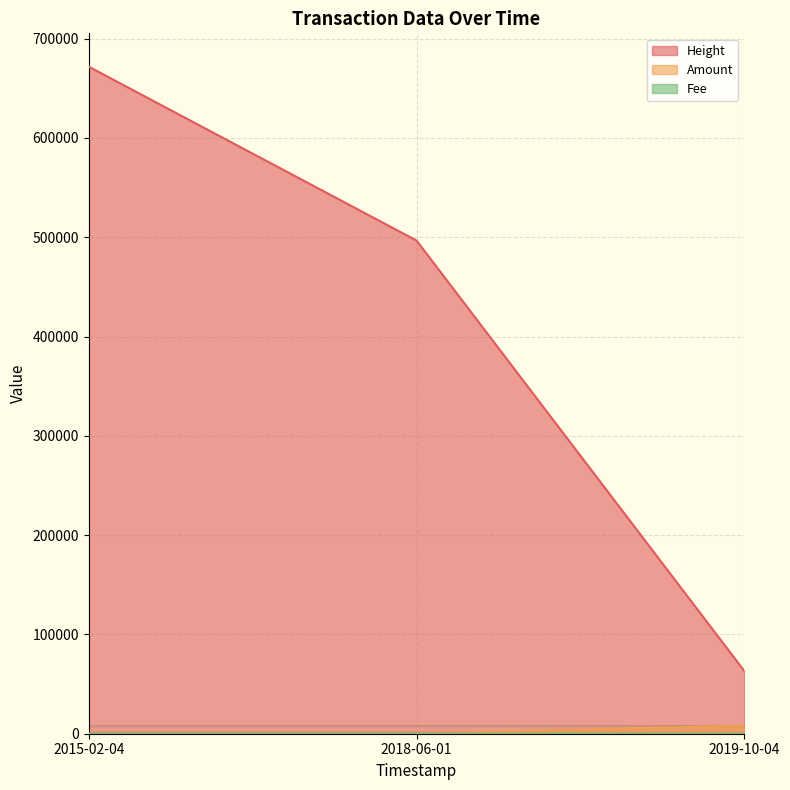

At how many categories does at least one series exceed 310986?

2